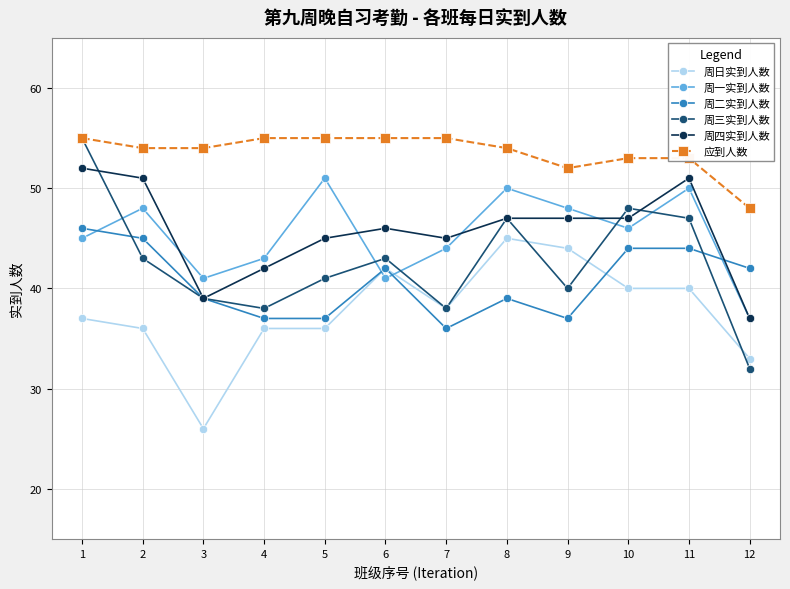

After their last crossing, which series has the higher values: 周日实到人数 or 周二实到人数?

周二实到人数